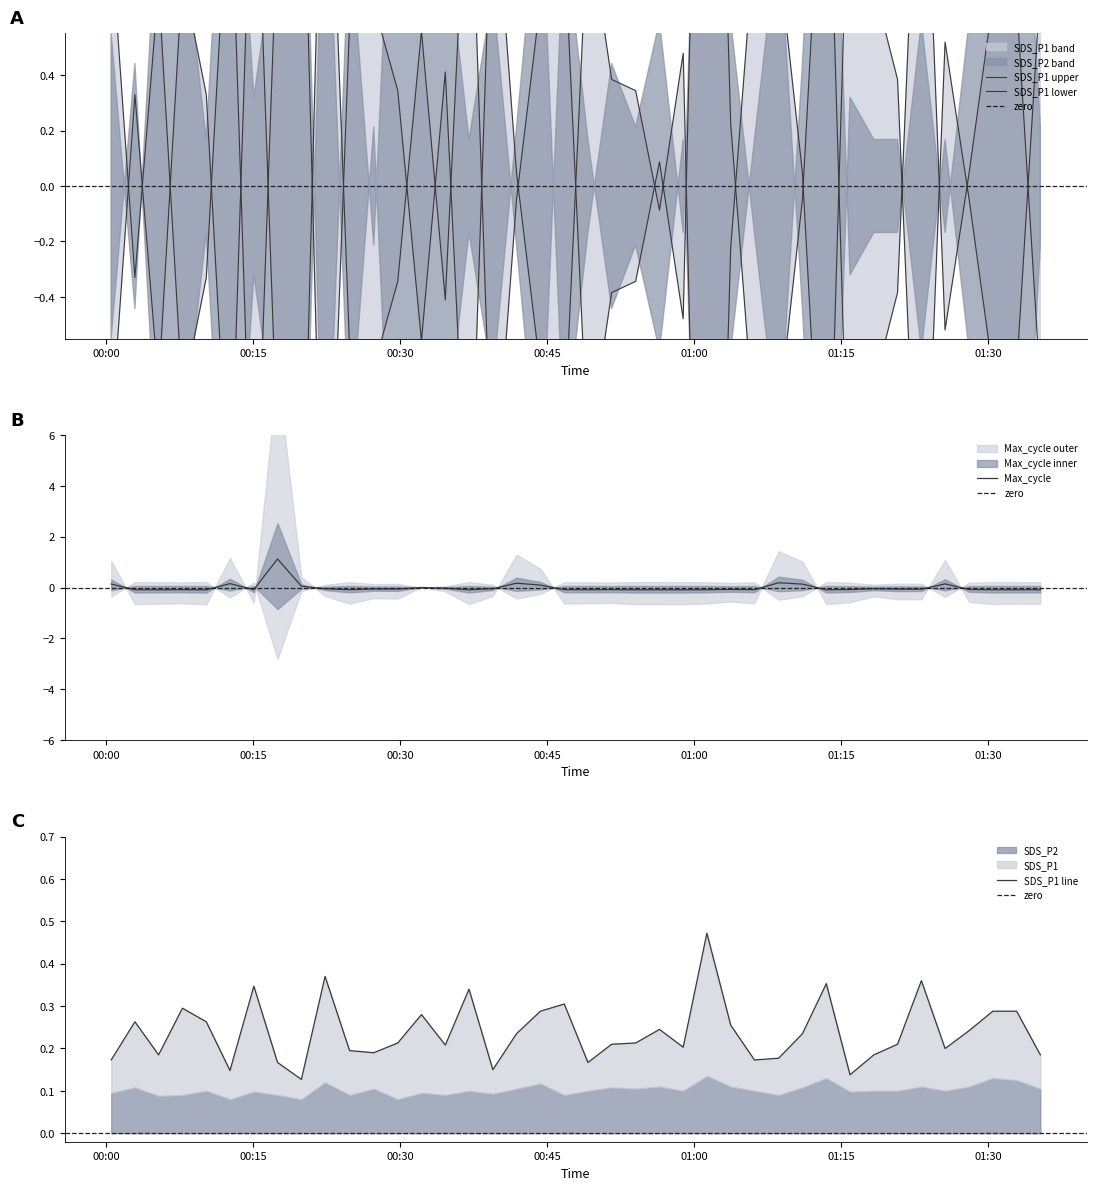

What is the highest value of the Max_cycle series?

1.1